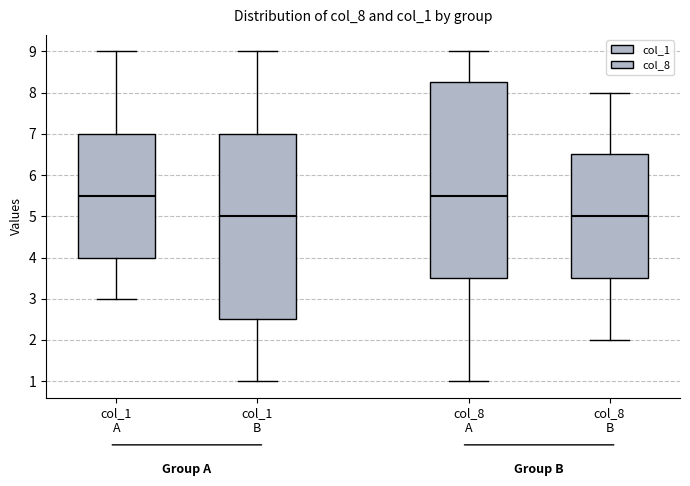

Reading left to right, read every box against the y-axis: the position of its median line, the range the box covers, and the ends of its whiskers. The values are not printed on the chart, so give them approximately, as read against the axis.

col_1 A: median 5.5, box 4.0 to 7.0, whiskers 3.0 to 9.0
col_1 B: median 5.0, box 2.5 to 7.0, whiskers 1.0 to 9.0
col_8 A: median 5.5, box 3.5 to 8.3, whiskers 1.0 to 9.0
col_8 B: median 5.0, box 3.5 to 6.5, whiskers 2.0 to 8.0